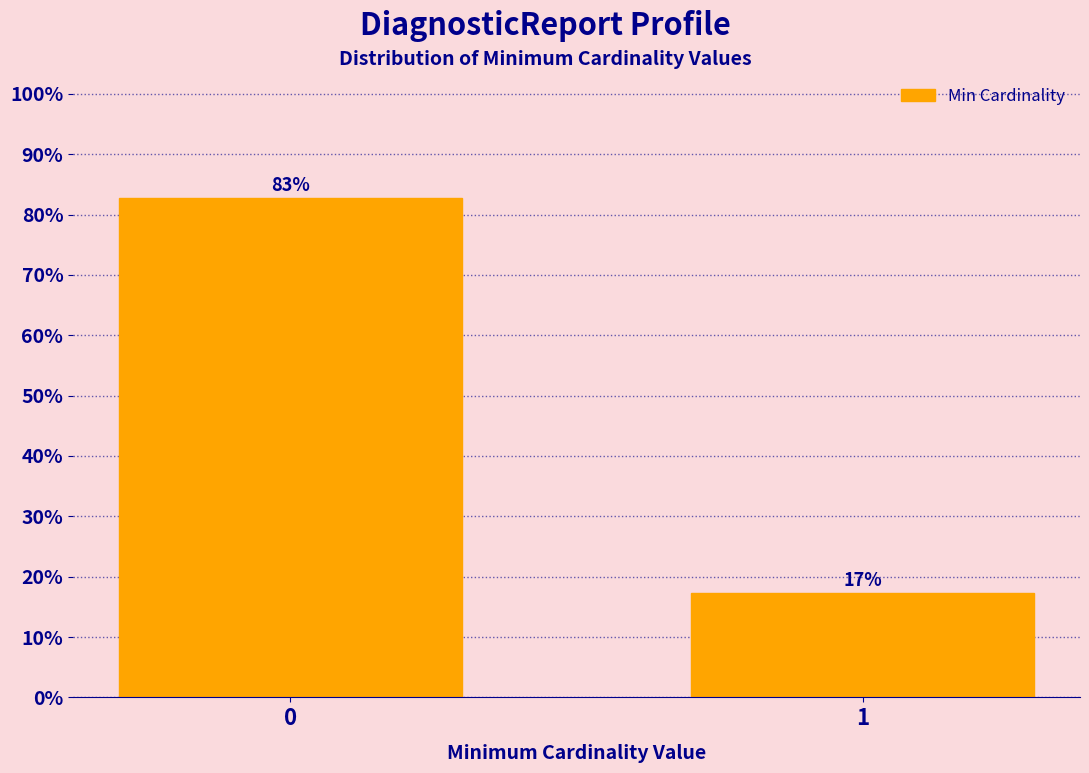

What is the sum of the values at 0 and 1?

100.0